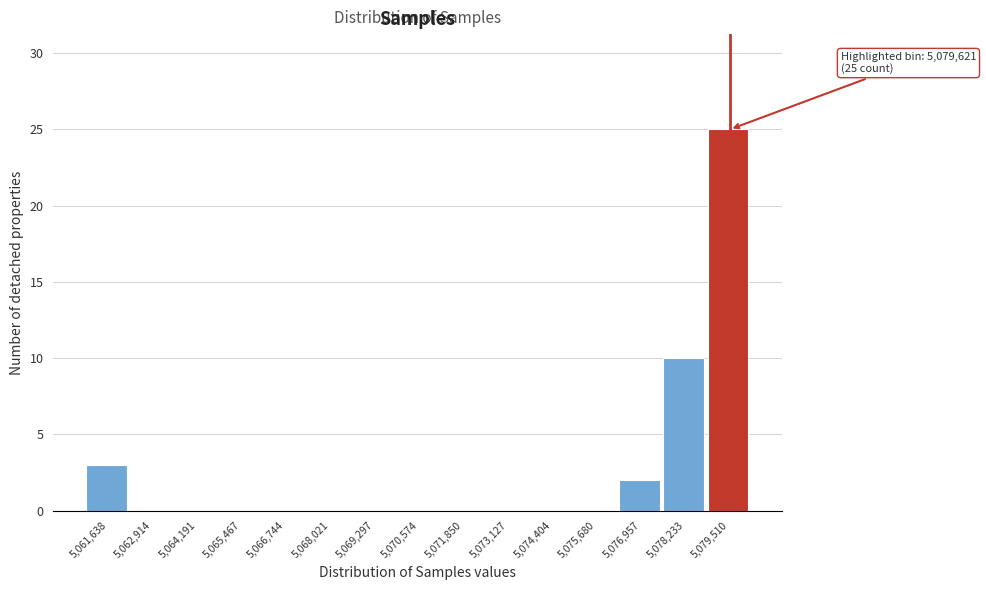

Reading left to right, list all the values displayed in this chart.

5,061,638=3	5,062,914=0	5,064,191=0	5,065,467=0	5,066,744=0	5,068,021=0	5,069,297=0	5,070,574=0	5,071,850=0	5,073,127=0	5,074,404=0	5,075,680=0	5,076,957=2	5,078,233=10	5,079,510=25